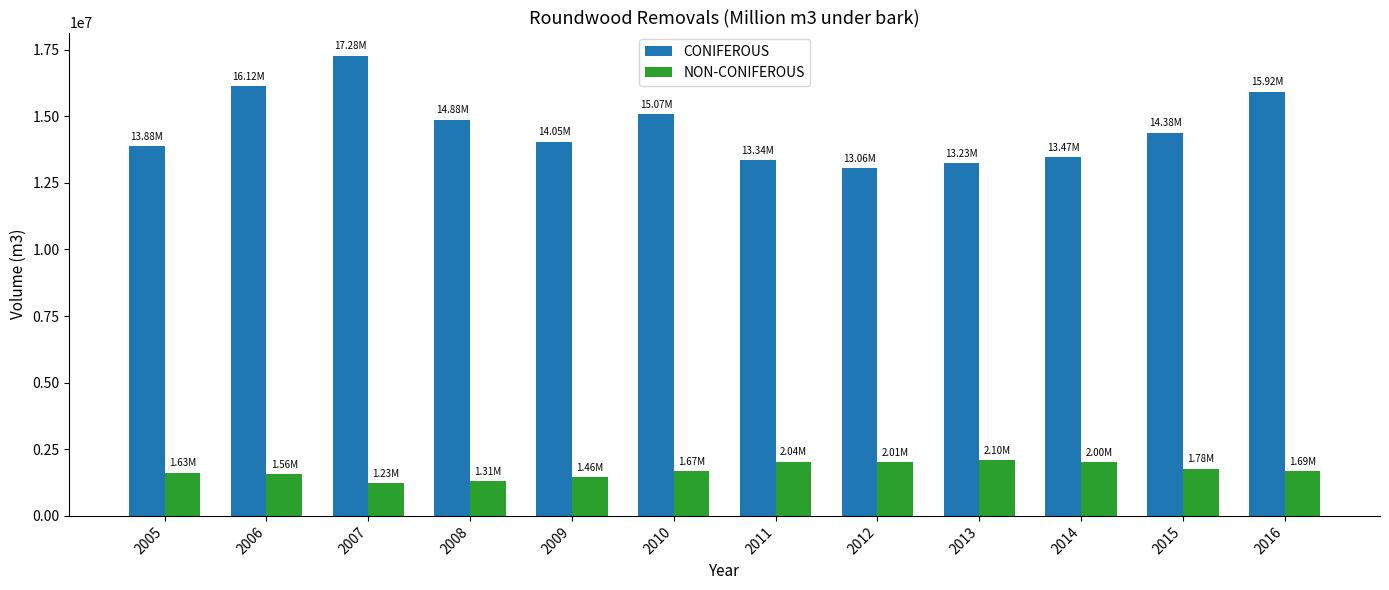

Is the value of NON-CONIFEROUS at 2013 greater than the value of CONIFEROUS at 2015?

No